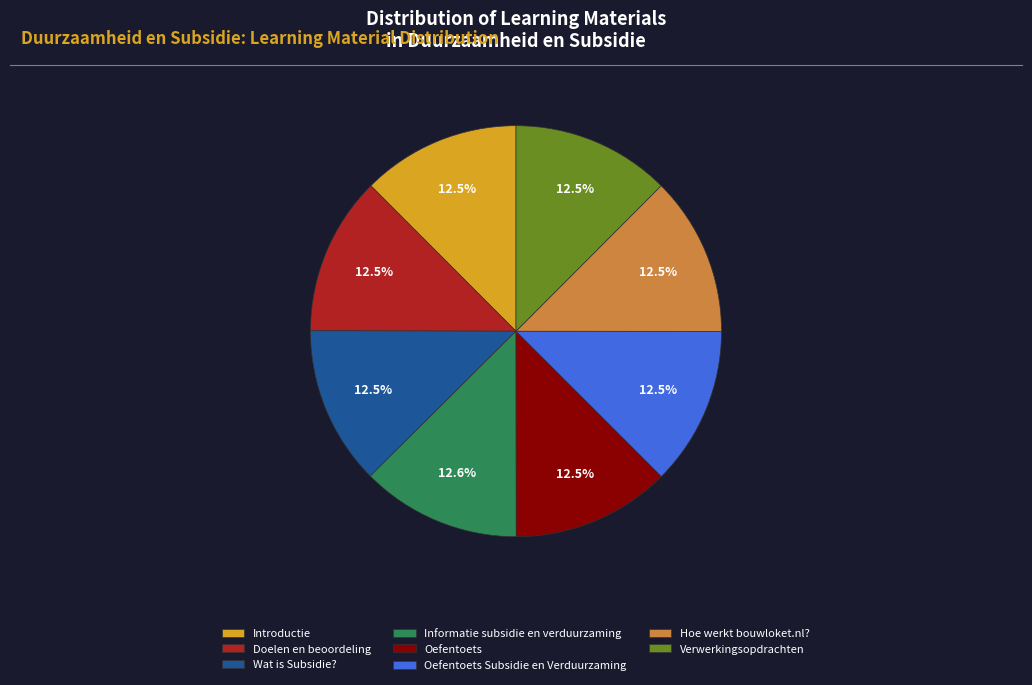

Count the number of slices in the pie.

8